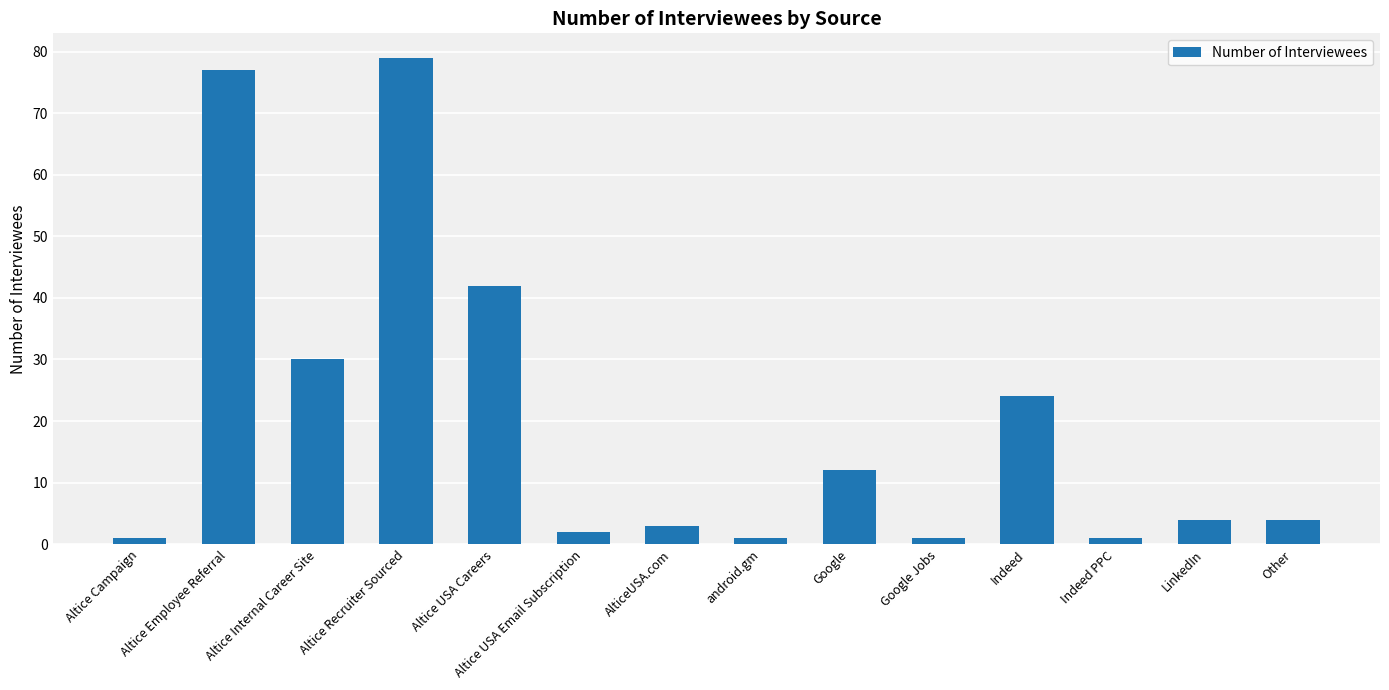

What is the label of the 6th bar from the right?

Google